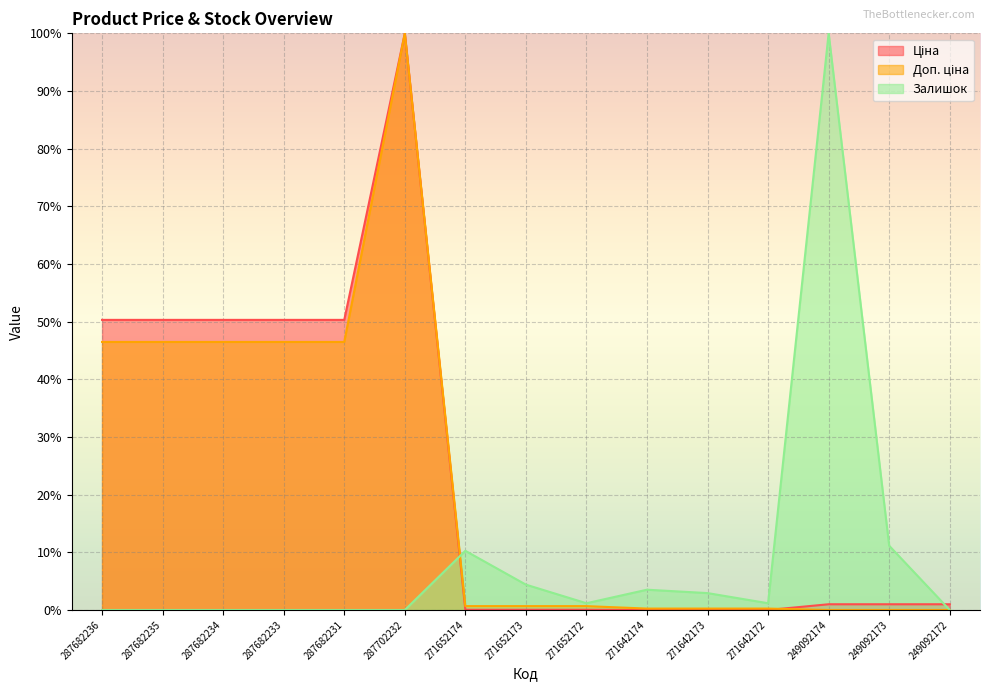

How many intersections are there between Ціна and Доп. ціна?

1